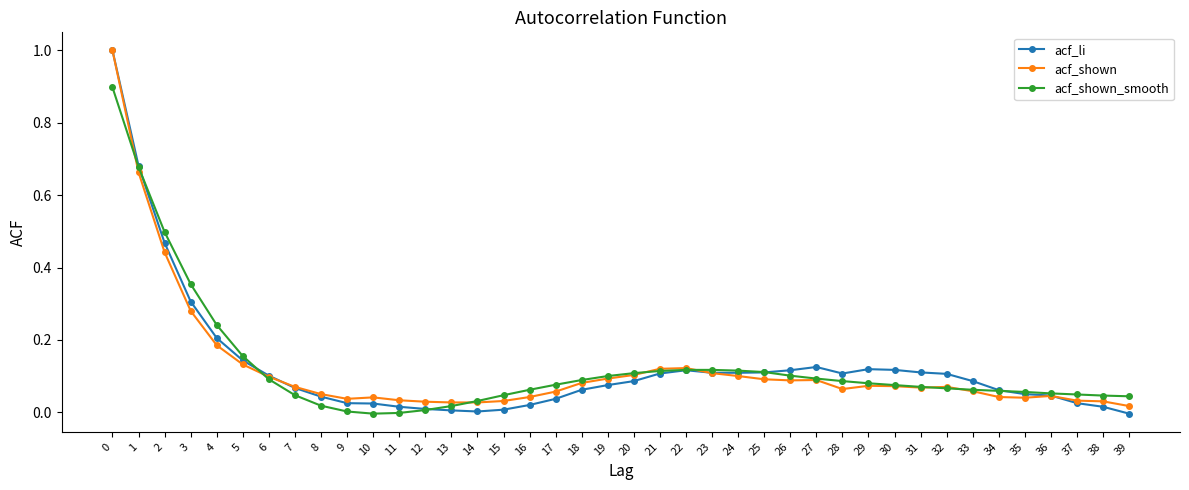

How many intersections are there between acf_shown_smooth and acf_li?

5